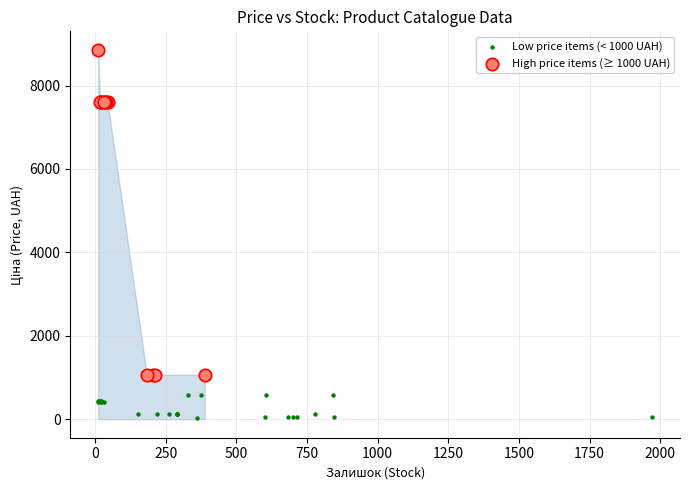

Which series reaches the minimum Y coordinate?

Low price items (< 1000 UAH)